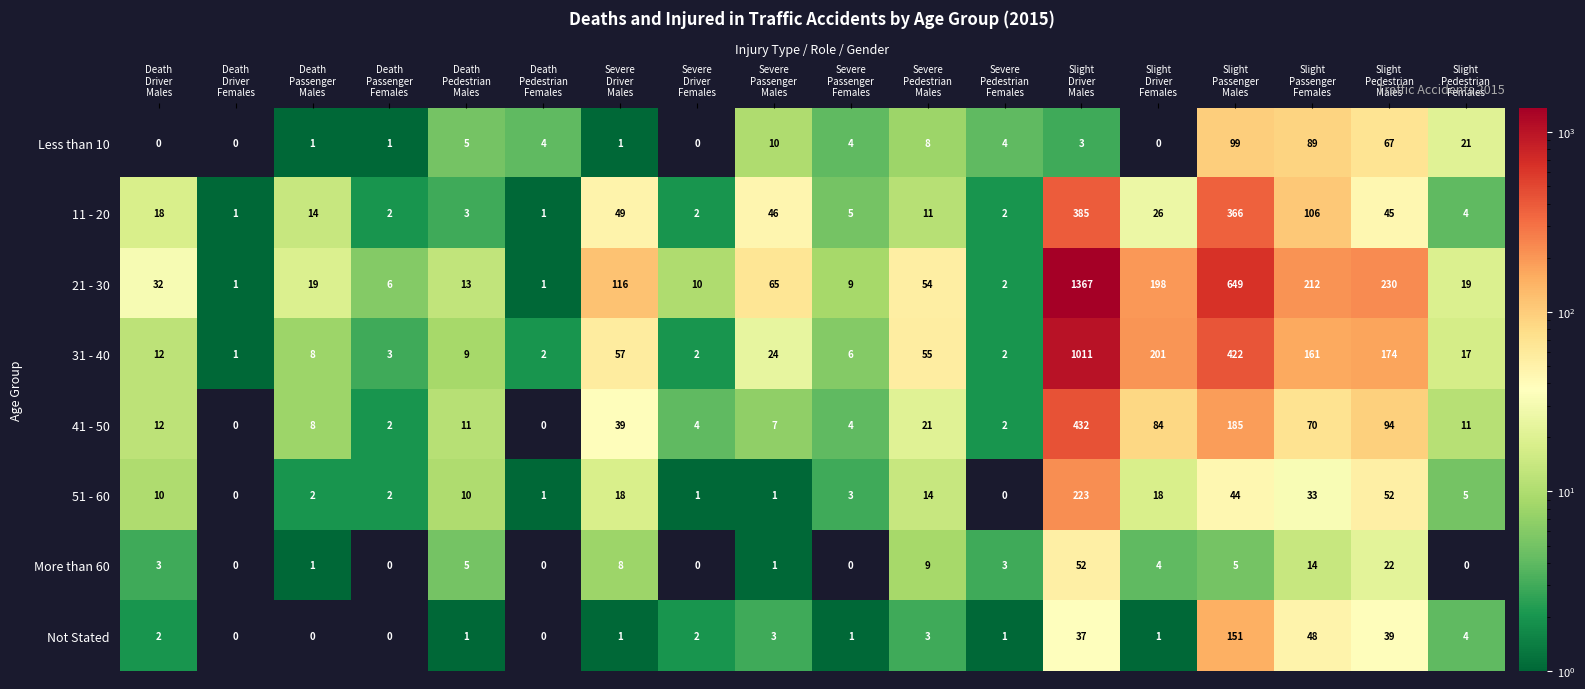

Rank the series by their maximum value, from highest to lowest.

21 - 30, 31 - 40, 41 - 50, 11 - 20, 51 - 60, Not Stated, Less than 10, More than 60